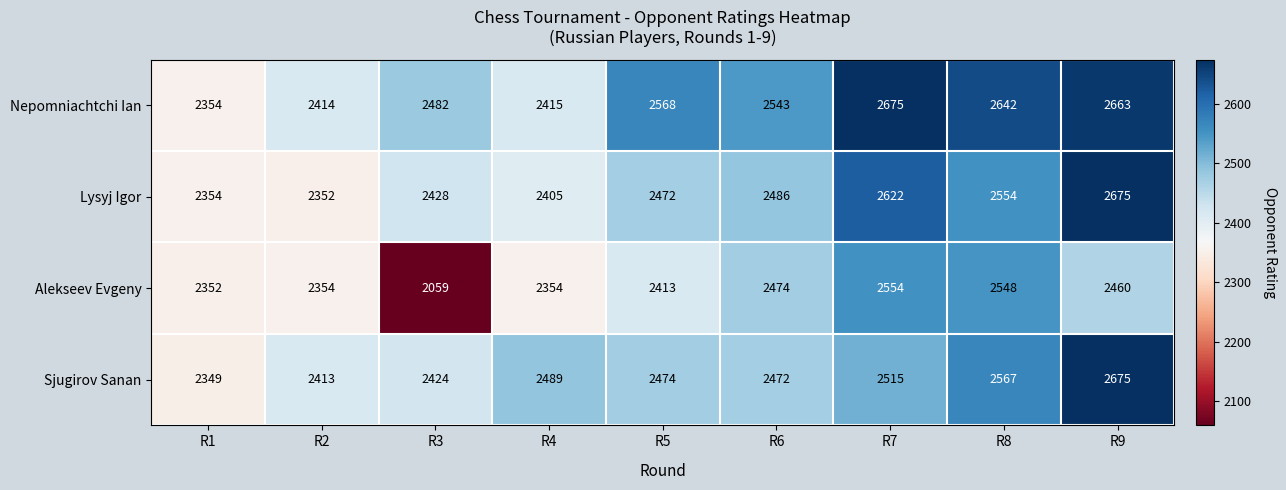

At how many categories does at least one series exceed 2174?

9